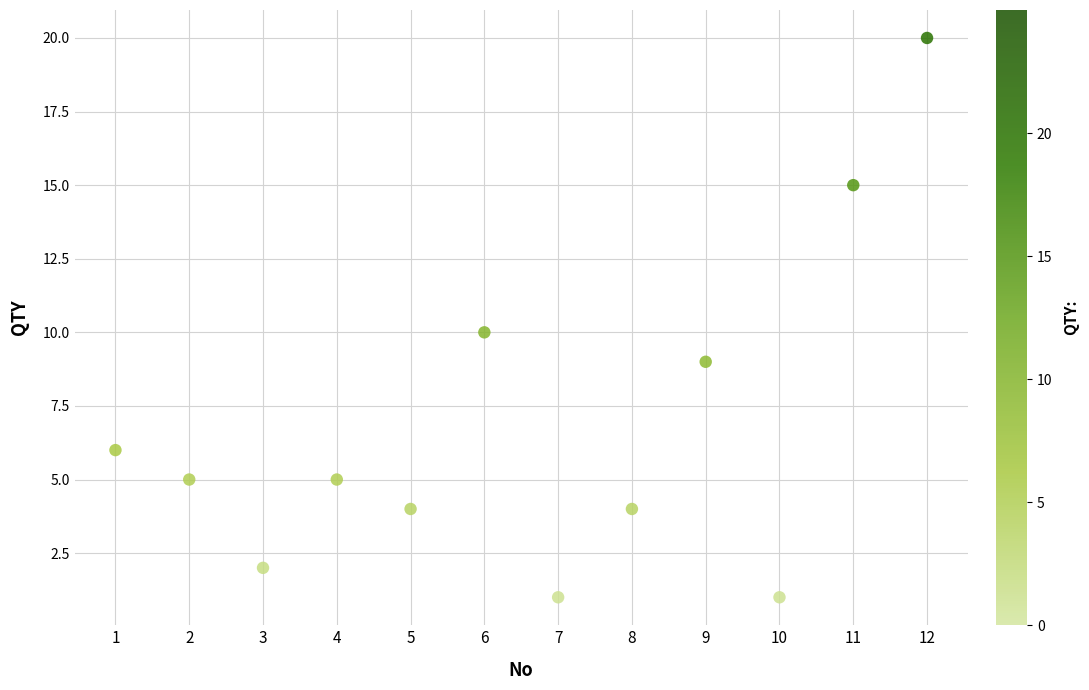

What is the range of X values (max minus min)?

11